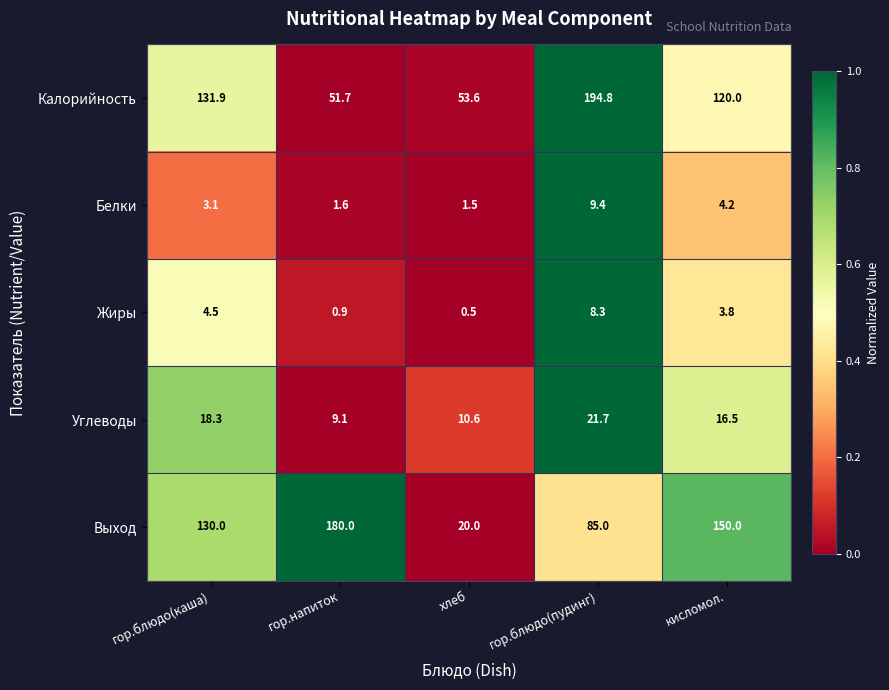

What is the total value across all series at гор.блюдо(пудинг)?

319.2